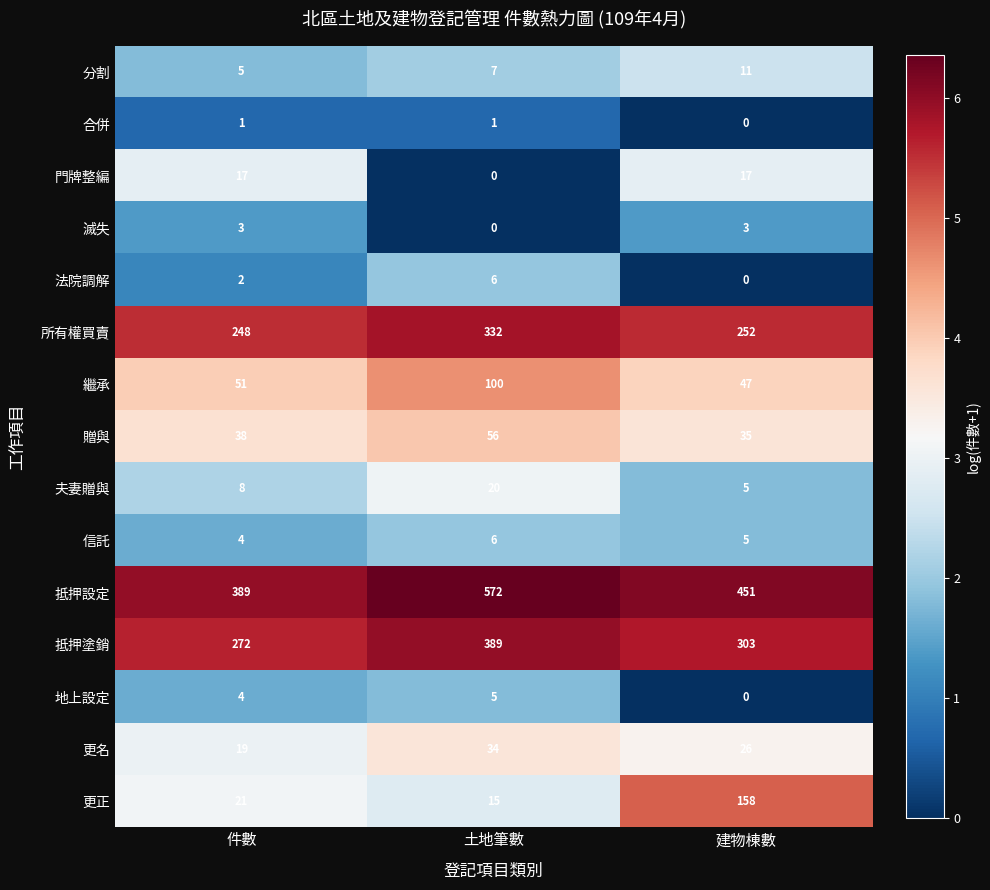

Which series changed the most between 件數 and 土地筆數?

抵押設定